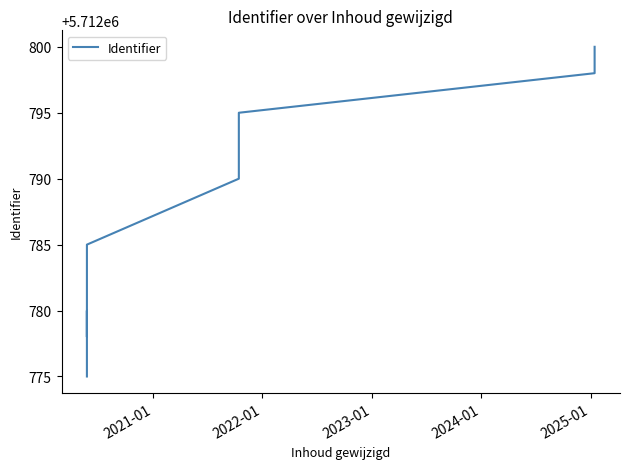

What is the difference between the second highest and minimum values?

23